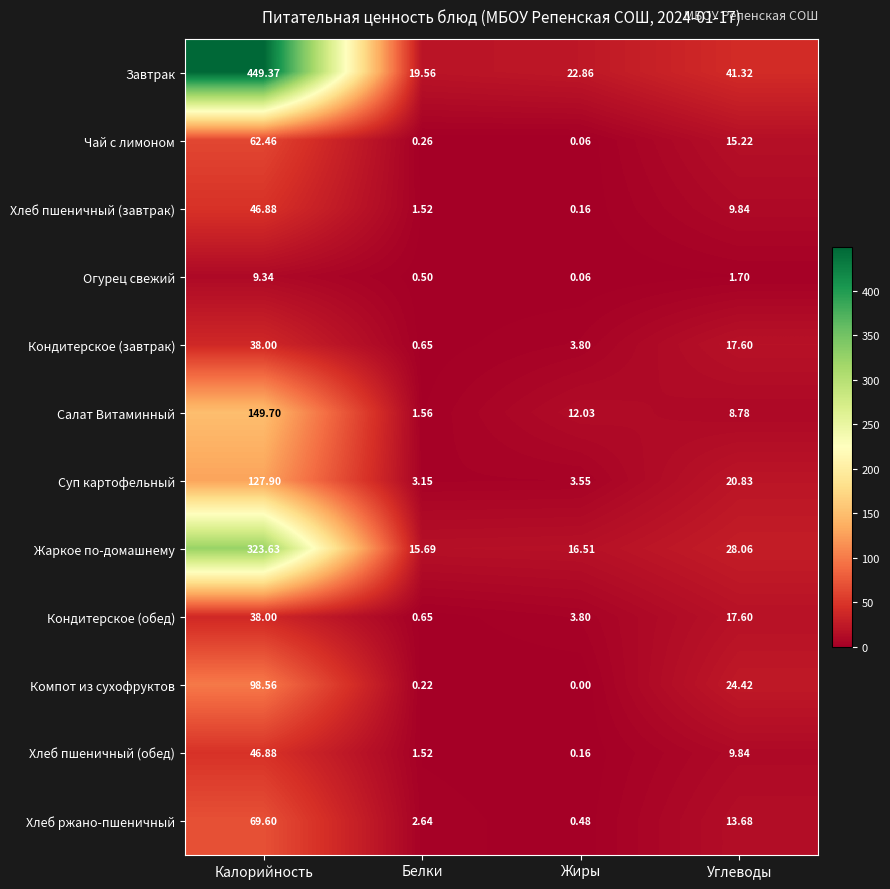

At how many categories does at least one series exceed 325?

1